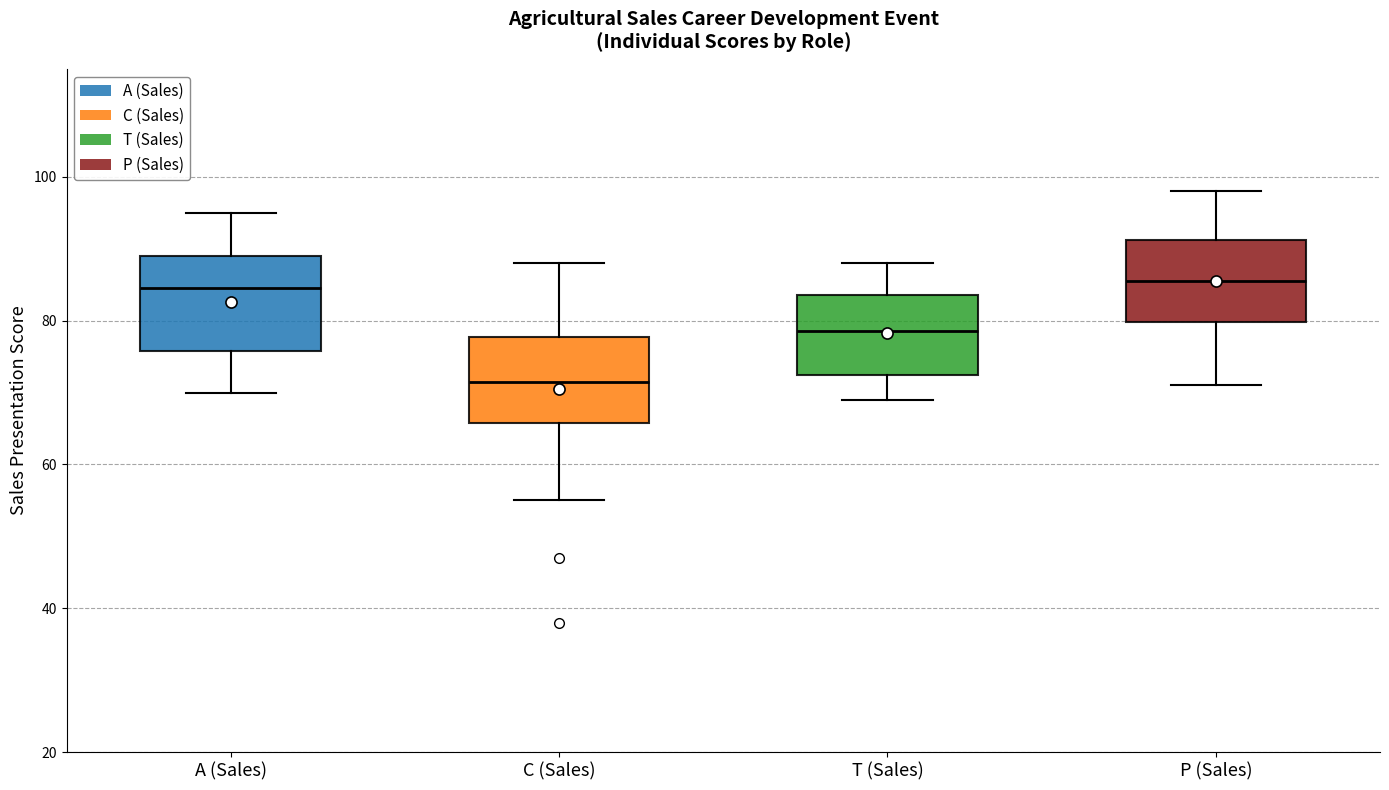

Which box's median line is the lowest?

C (Sales)